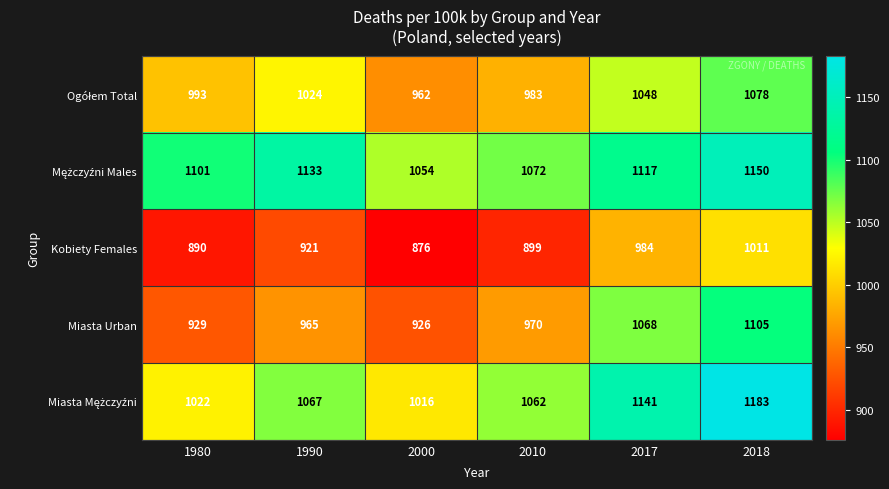

At which label does Kobiety Females reach its minimum?

2000